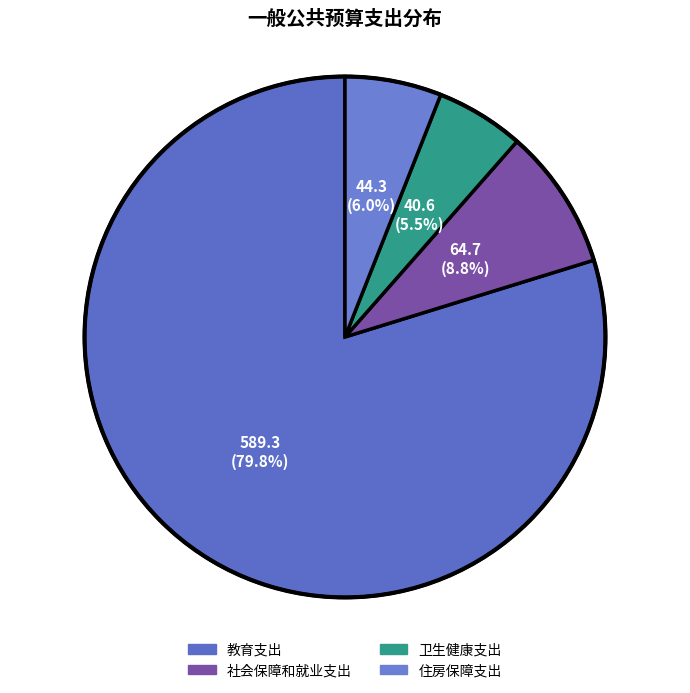

Does 卫生健康支出 account for over 50% of the chart?

No